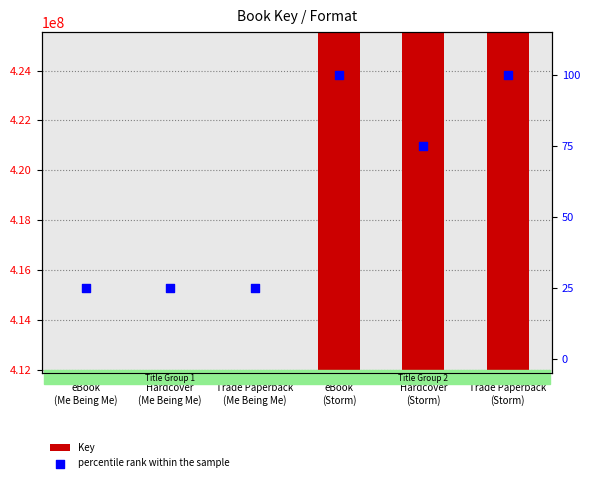

What are all the series names shown in the legend?

Key, percentile rank within the sample